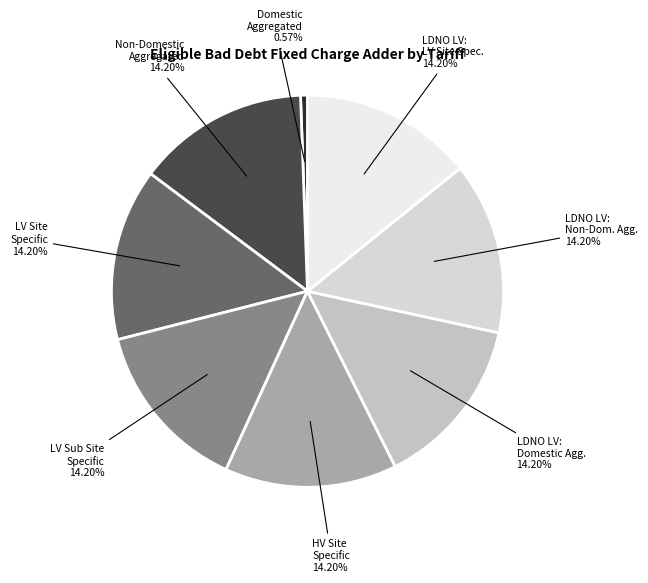

Is there a majority slice in this chart?

No